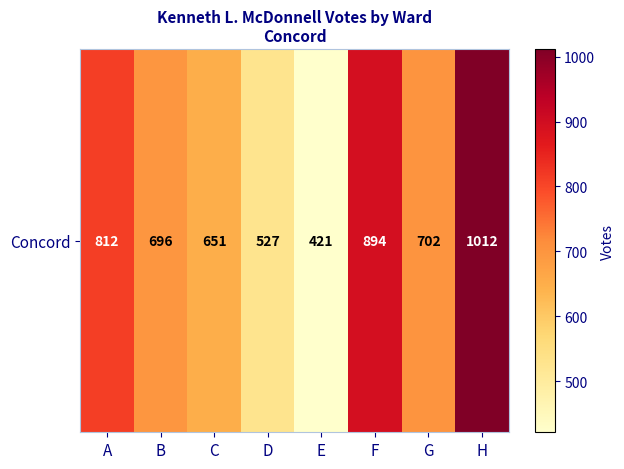

Rank the categories by value from lowest to highest.

E, D, C, B, G, A, F, H